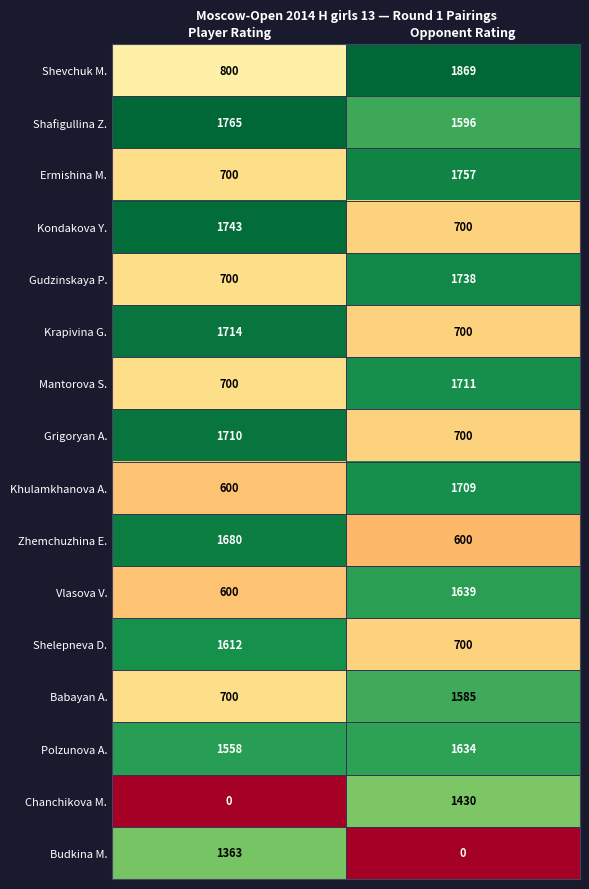

Which series has the largest total across all categories?

Shafigullina Z.